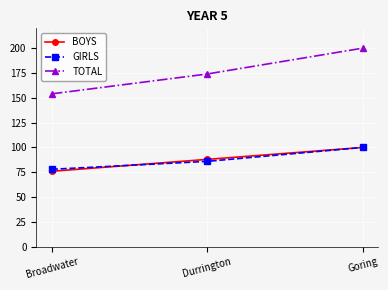

Reading right to left, what are all the values shown in this chart?

BOYS: 100	88	76
GIRLS: 100	86	78
TOTAL: 200	174	154